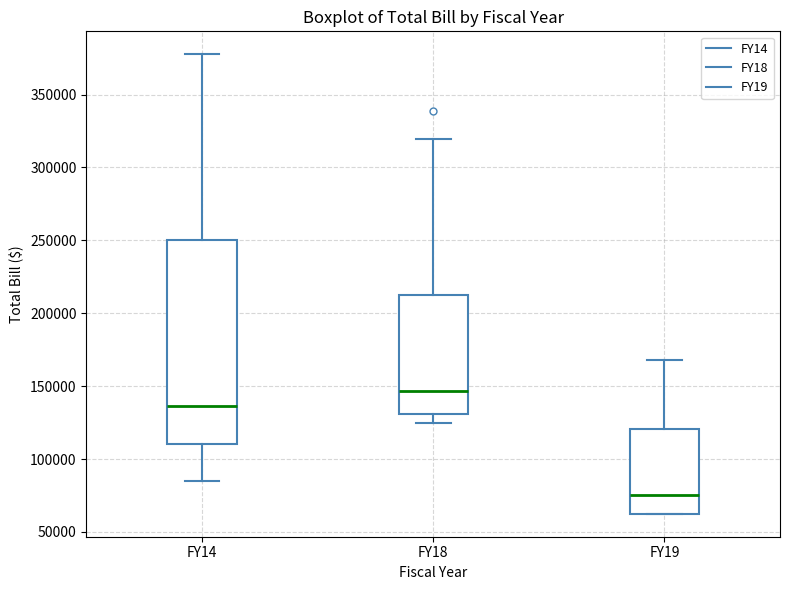

Reading left to right, read every box against the y-axis: the position of its median line, the range the box covers, and the ends of its whiskers. The values are not printed on the chart, so give them approximately, as read against the axis.

FY14: median 135000, box 110000 to 250000, whiskers 85000 to 380000
FY18: median 145000, box 130000 to 215000, whiskers 125000 to 320000
FY19: median 75000, box 60000 to 120000, whiskers 60000 to 170000